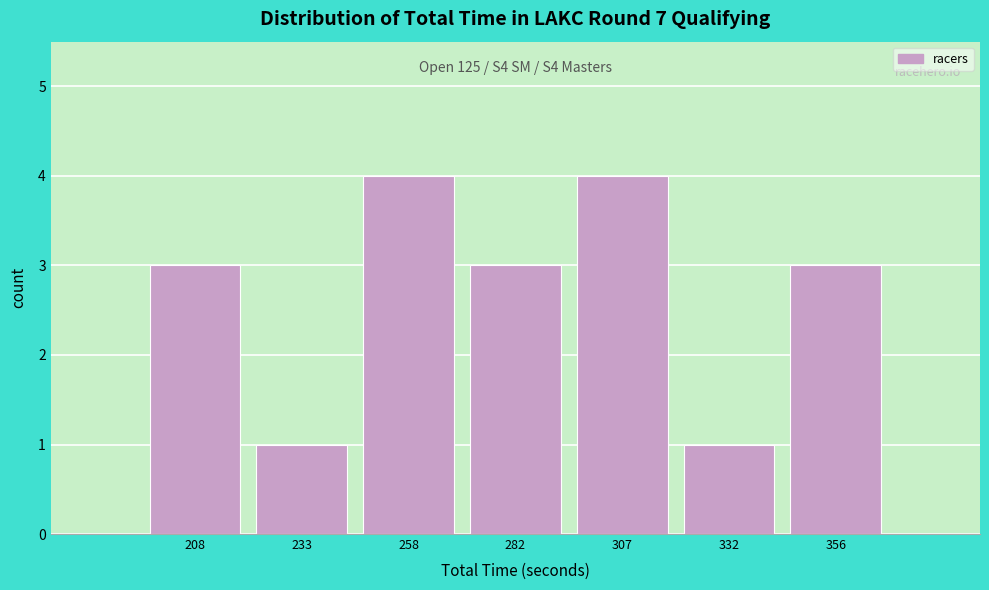

Reading left to right, list all the values displayed in this chart.

208=3	233=1	258=4	282=3	307=4	332=1	356=3